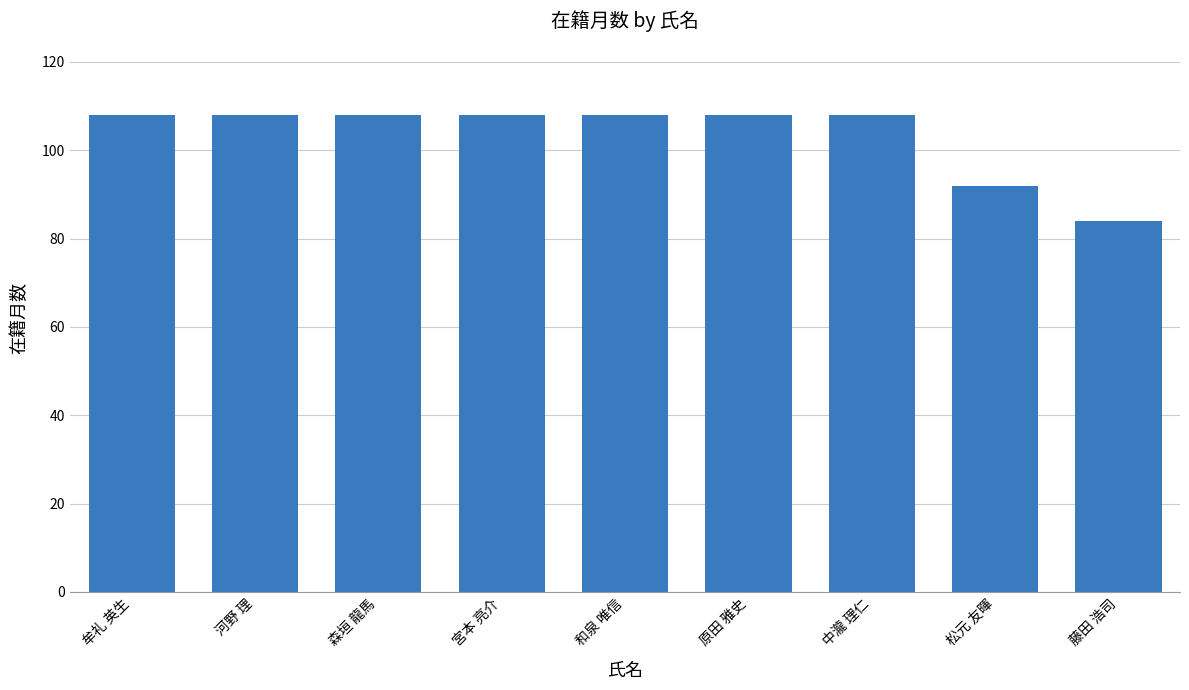

True or false: the data shows 108 at 河野 理.

True